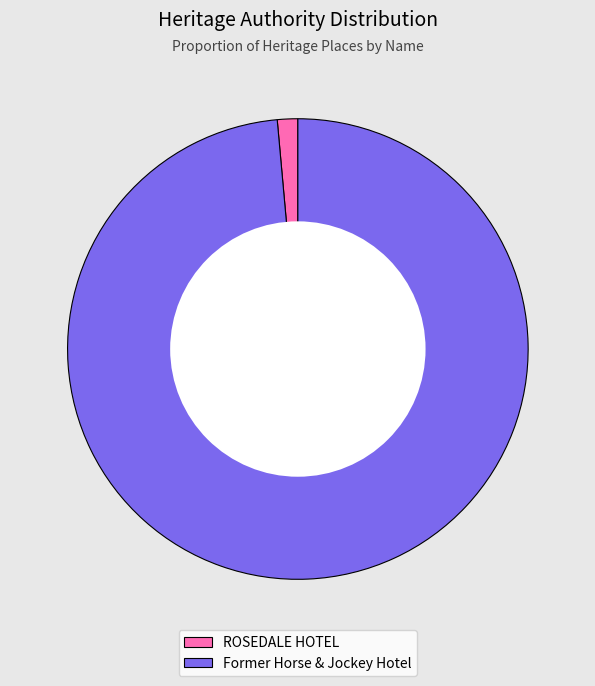

Is it true that ROSEDALE HOTEL is 1% of the pie?

True